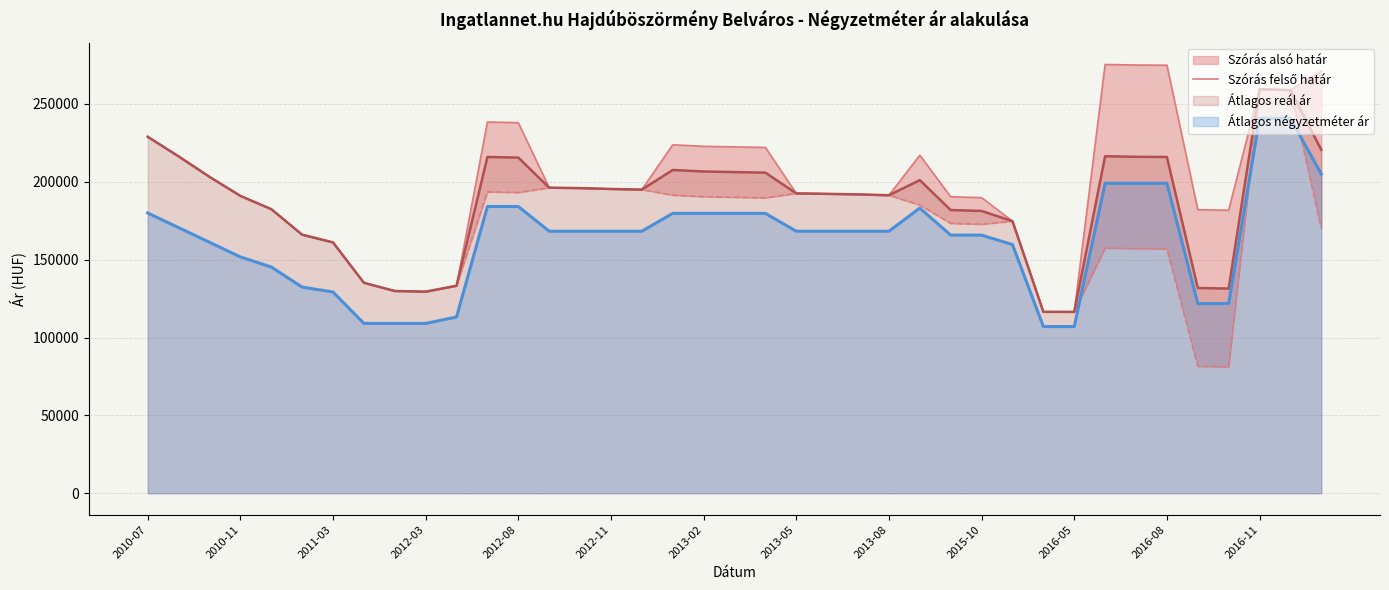

The value of Átlagos reál ár at 2016-11 is 176136. True or false?

False